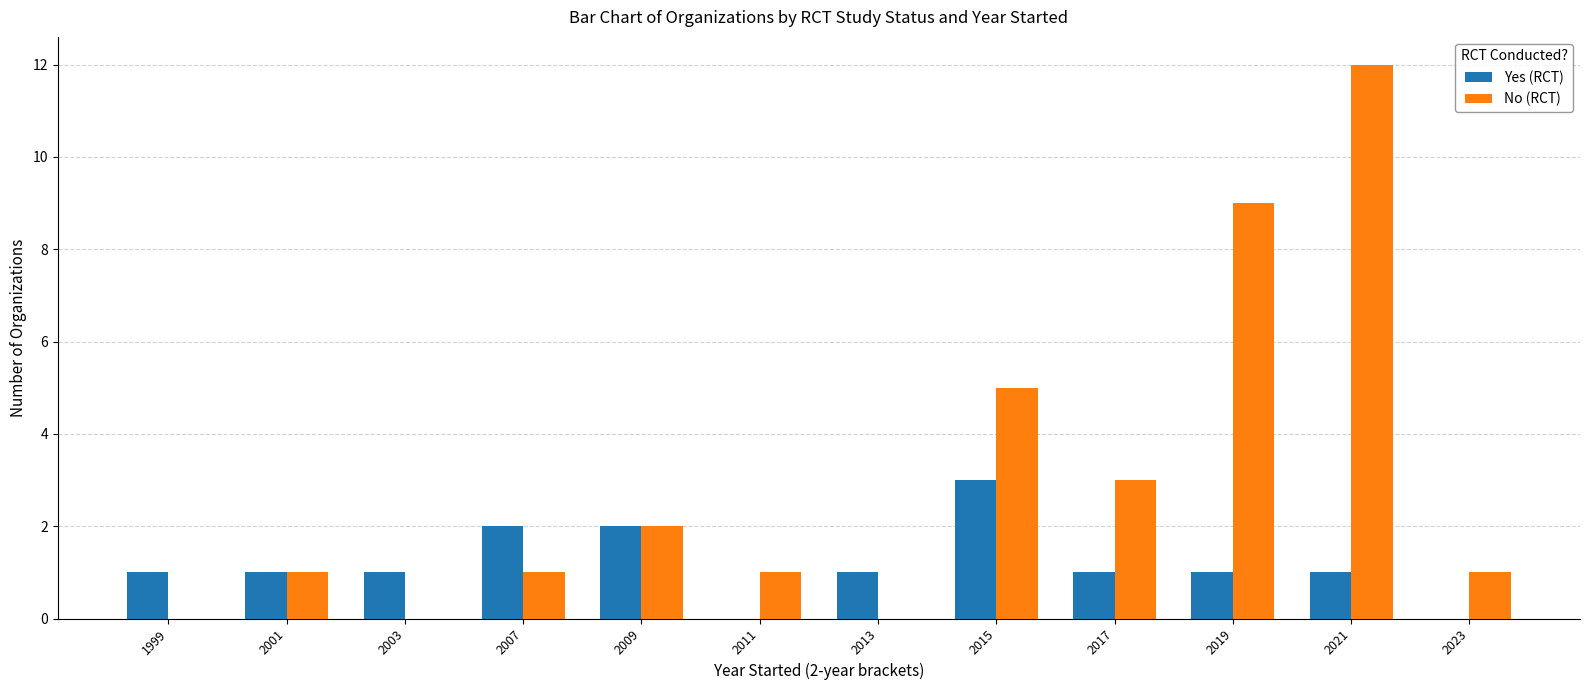

Between 2009 and 2019, which series saw the biggest shift?

No (RCT)